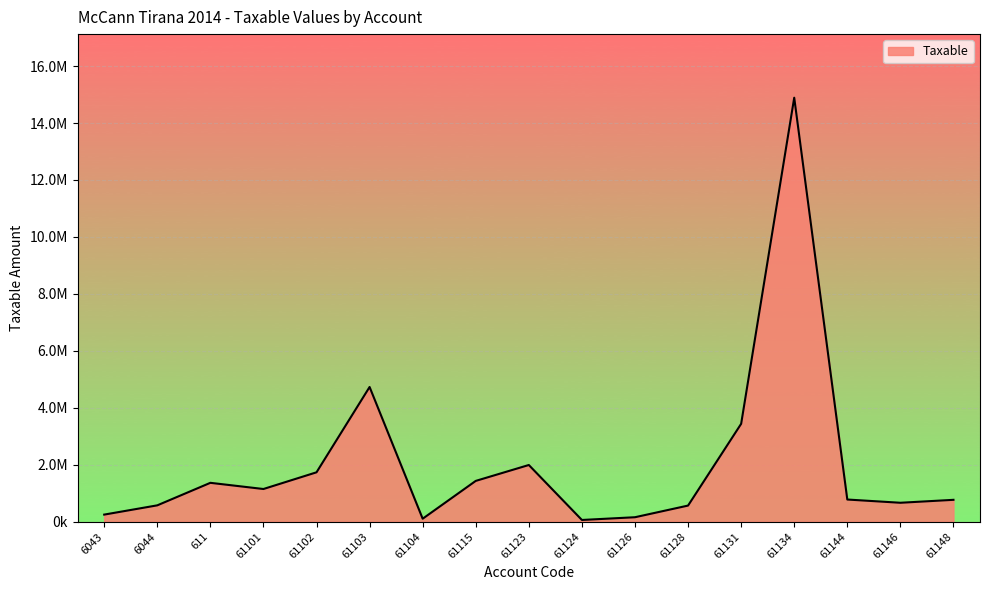

Does the chart display data point markers on the line(s)?

No